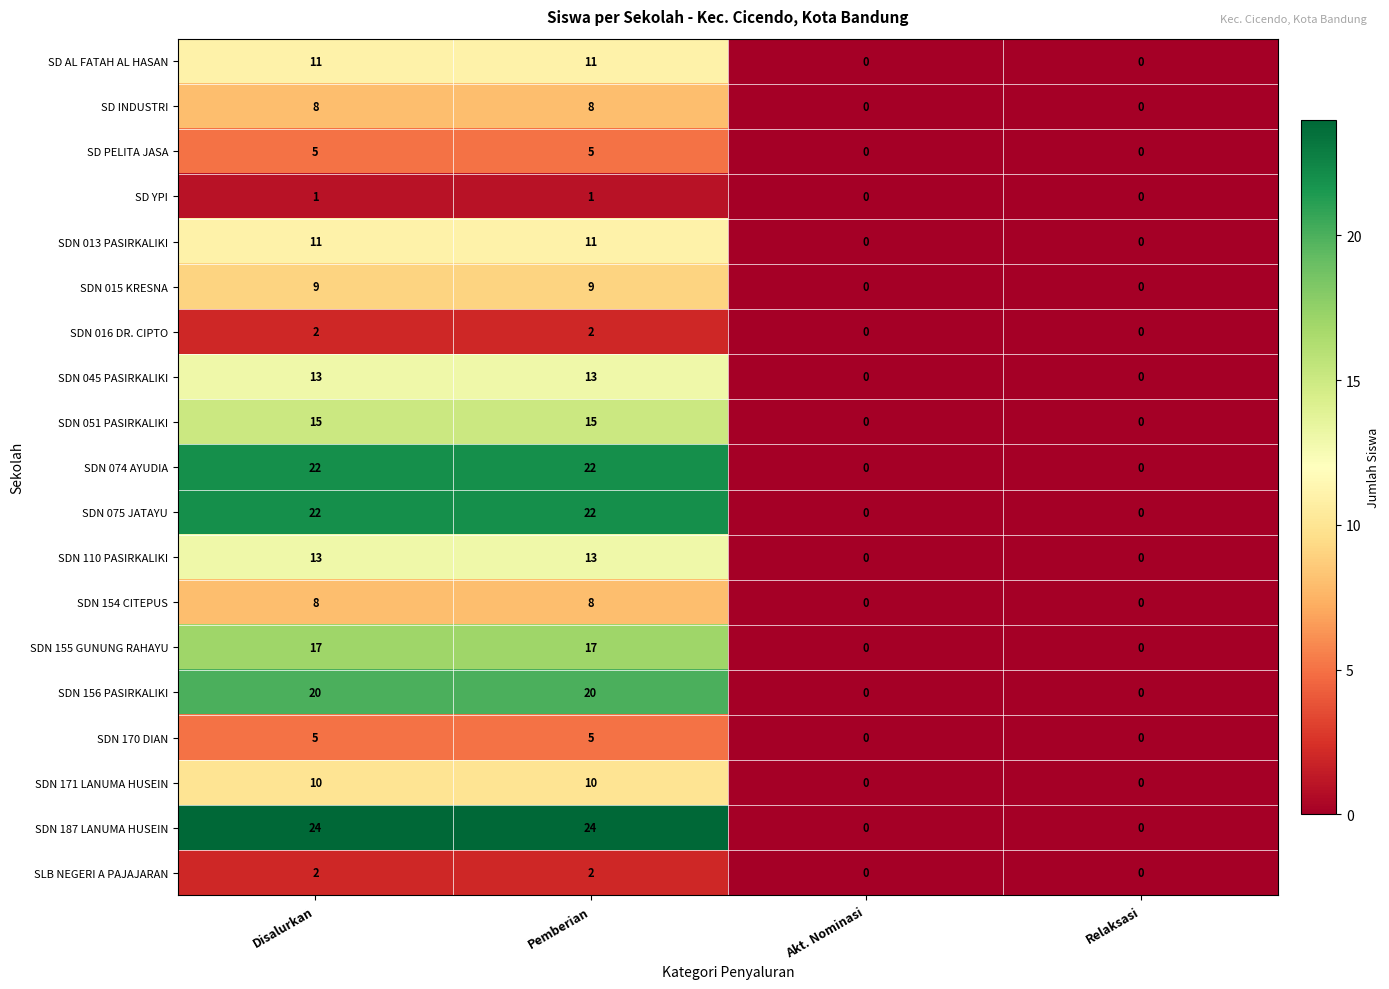

What value does the SDN 015 KRESNA series have at Pemberian?

9